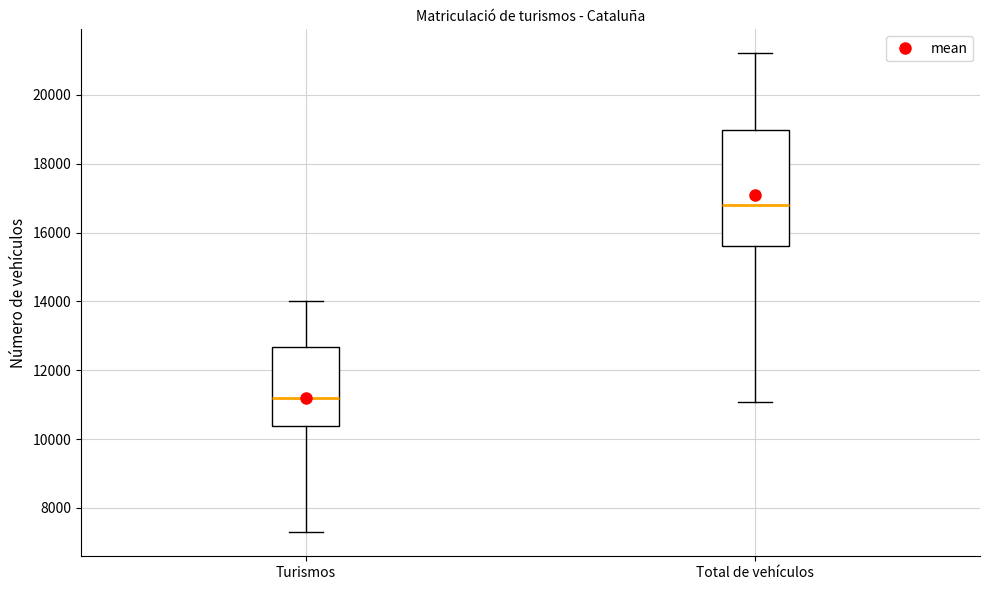

Reading left to right, read every box against the y-axis: the position of its median line, the range the box covers, and the ends of its whiskers. The values are not printed on the chart, so give them approximately, as read against the axis.

Turismos: median 11200, box 10400 to 12600, whiskers 7200 to 14000
Total de vehículos: median 16800, box 15600 to 19000, whiskers 11000 to 21200